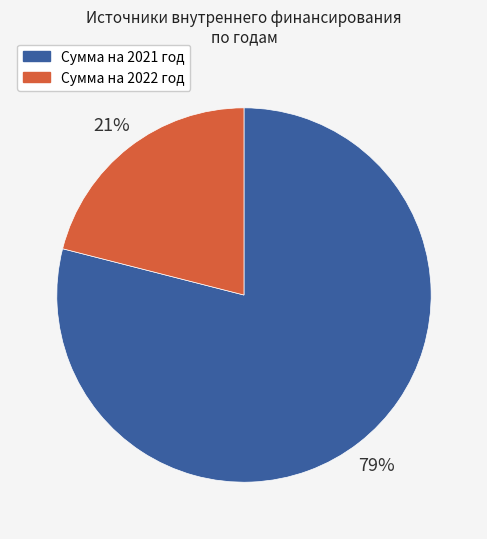

To the nearest percent, what is the combined percentage of Сумма на 2021 год and Сумма на 2022 год?

100%